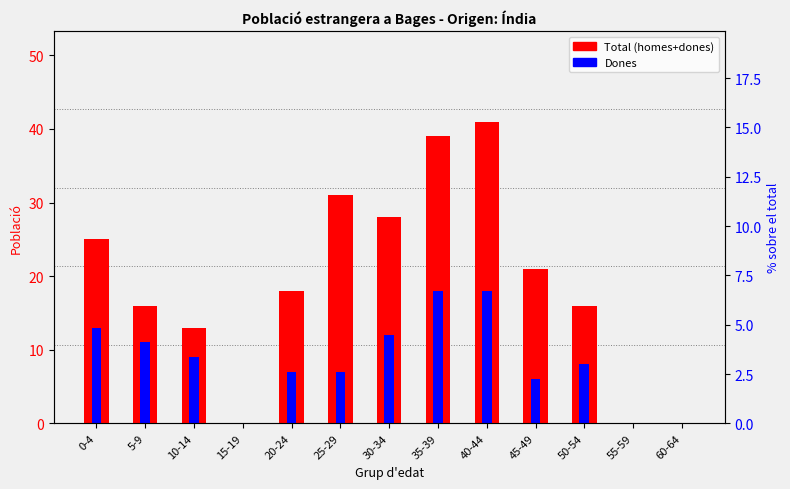

What is the label of the 7th bar from the right?

30-34